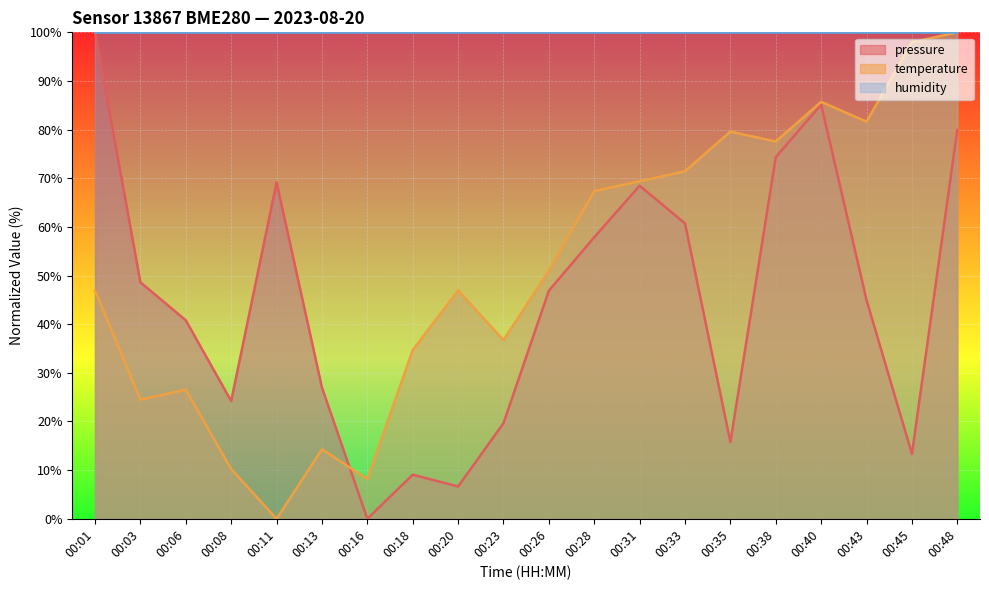

At which category does the chart reach its peak across all series?

00:01